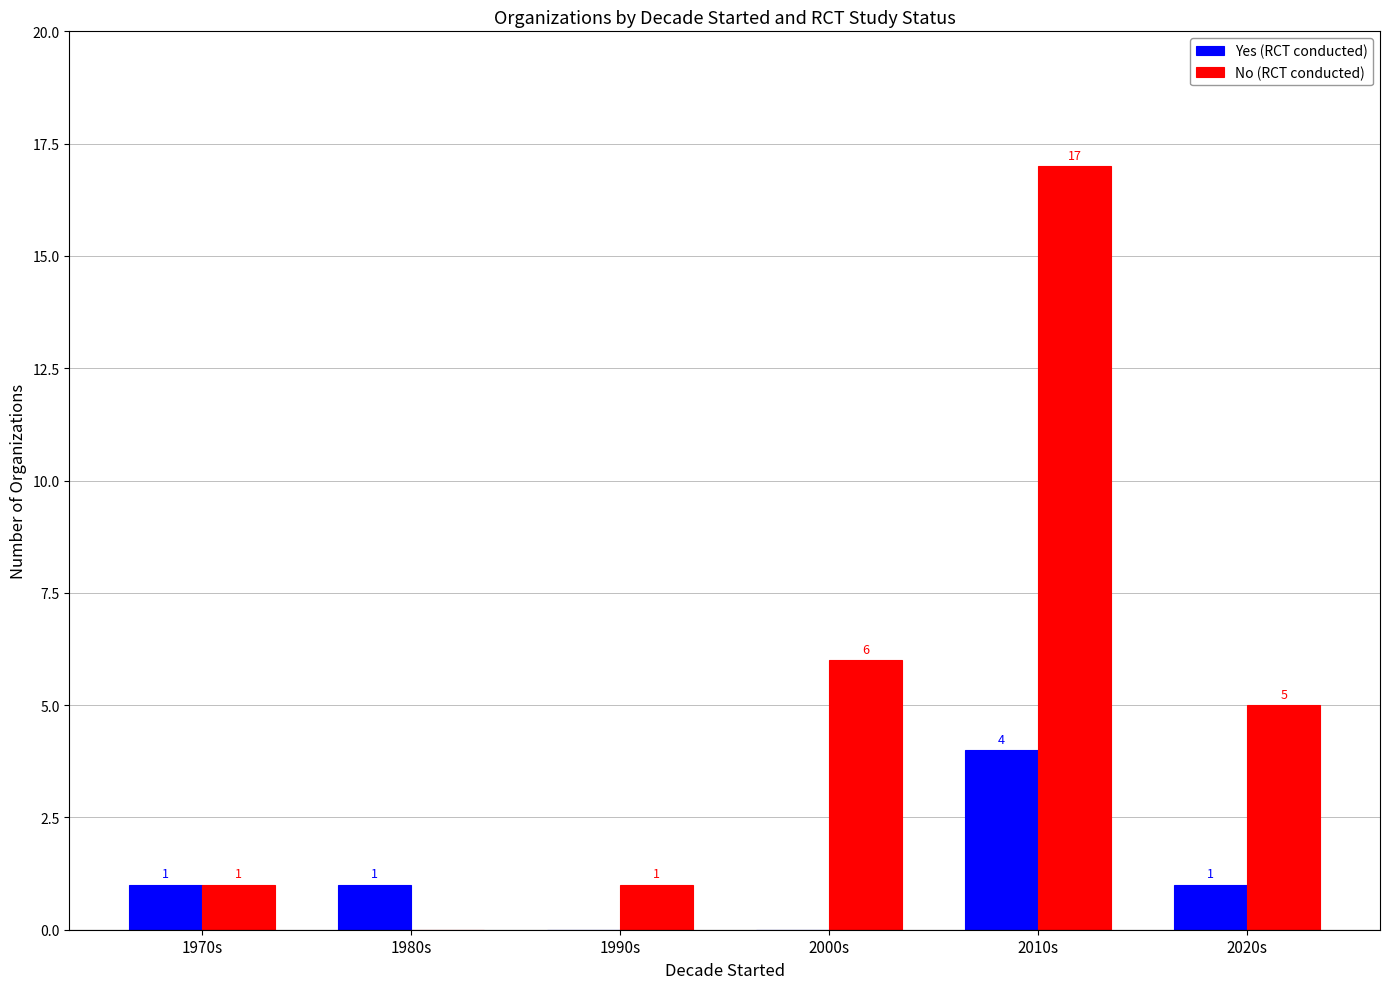

Where is No (RCT conducted) nearest to the value 8?

2000s